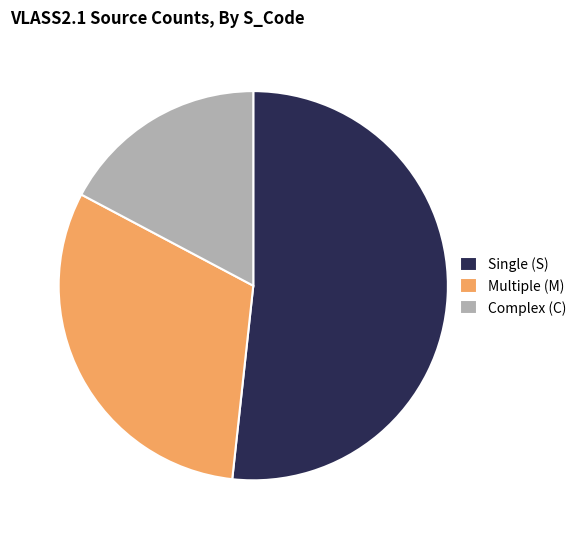

Combined, do Complex (C) and Single (S) account for over 50%?

Yes